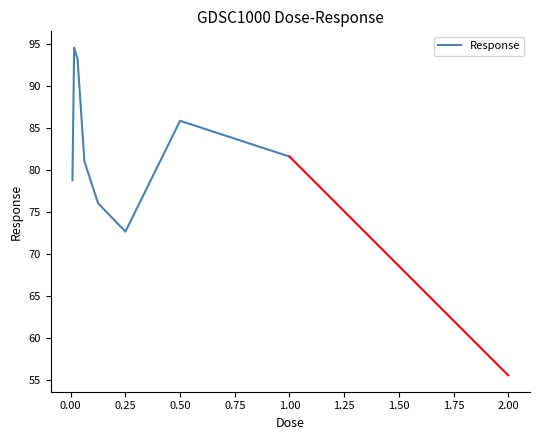

What is the average value?

83.0